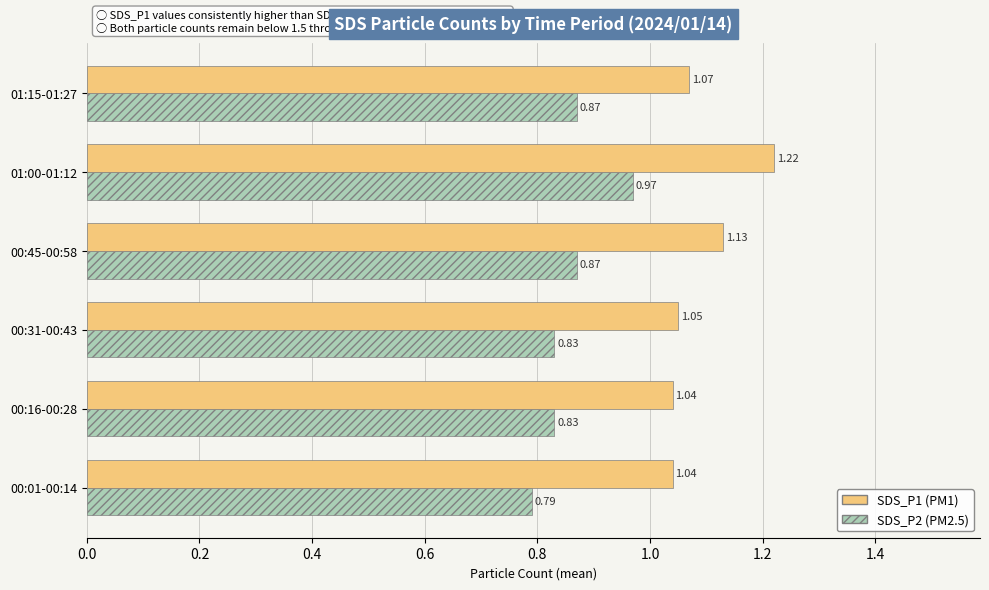

What is the total value across all series at 00:31-00:43?

1.9